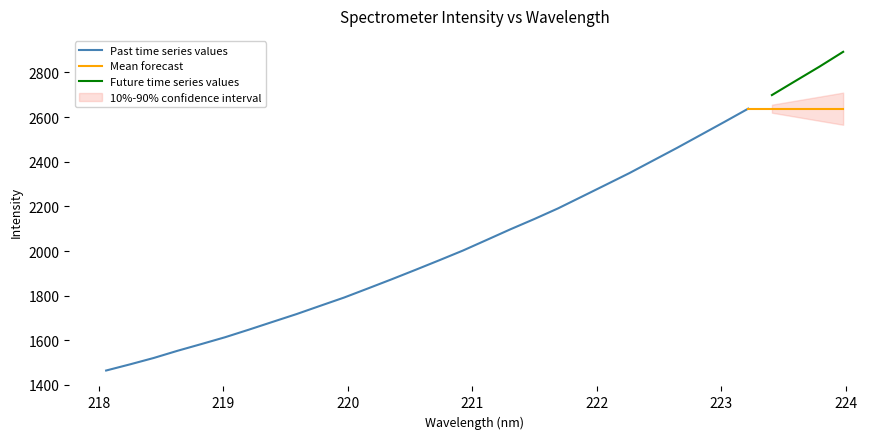

True or false: the data shows 2637.3 at 223.2172.

True